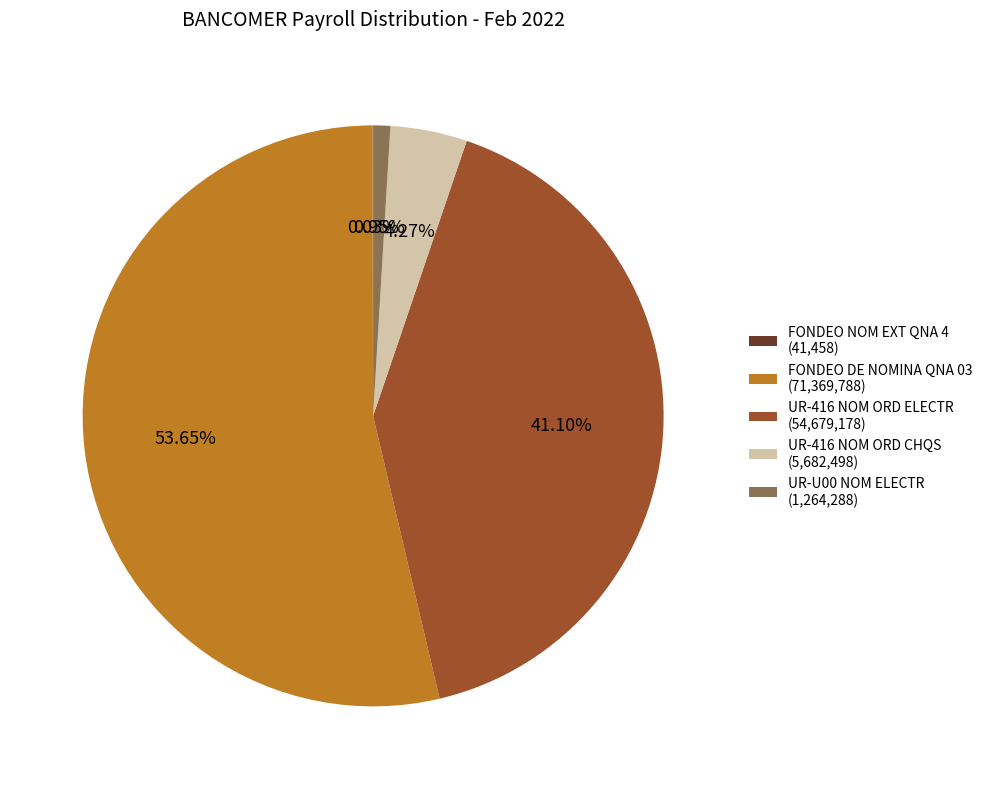

To the nearest percent, what is the average slice percentage?

20%